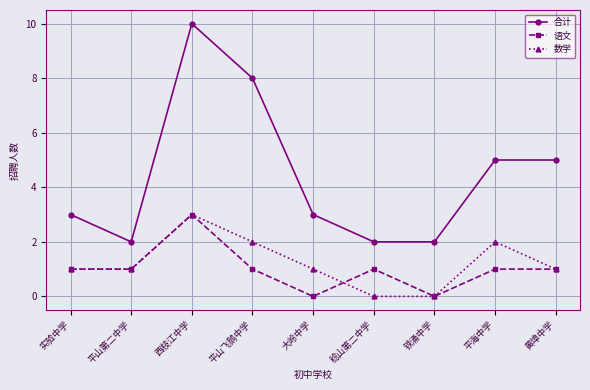

Which category has the highest value in the 语文 series?

西枝江中学